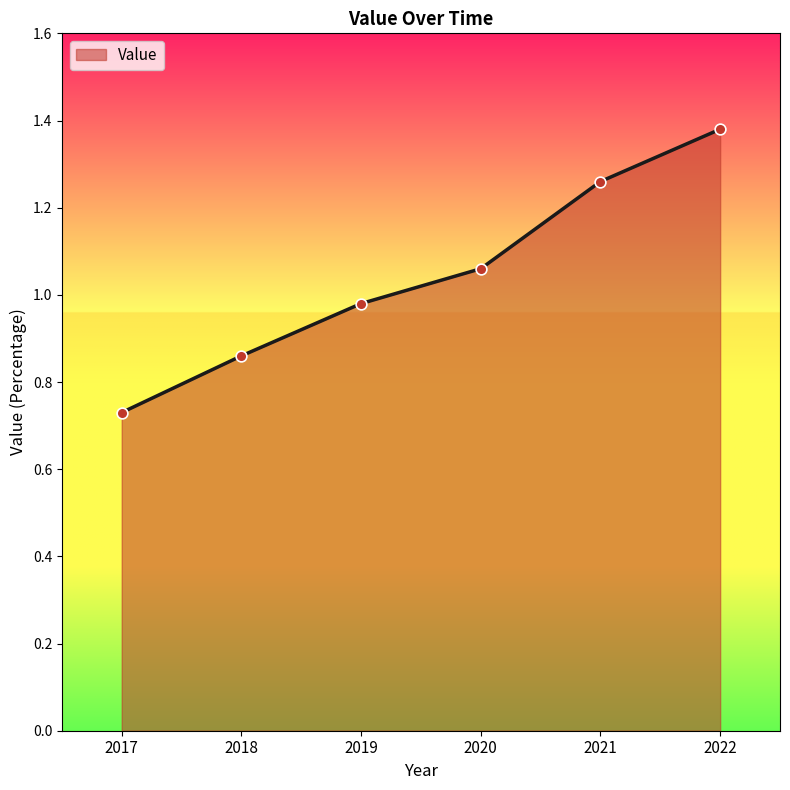

Which has a higher value, 2022 or 2020?

2022